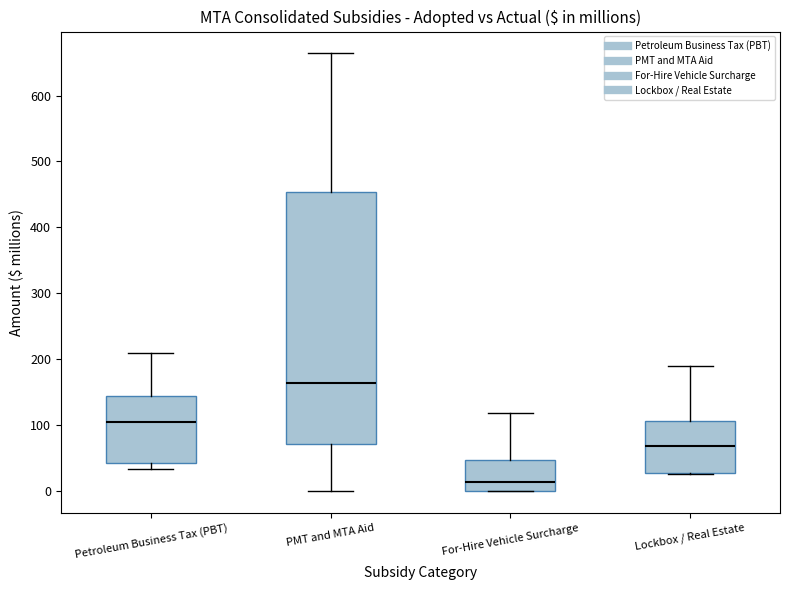

Where is the upper edge of the box for PMT and MTA Aid on the y-axis? The values are not printed on the chart, so give them approximately, as read against the axis.

450